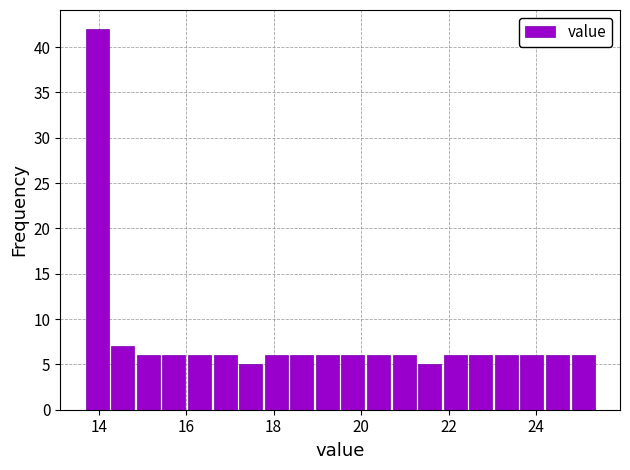

Read against the x-axis, roughly where is the centre of the tallest bar?

14.0